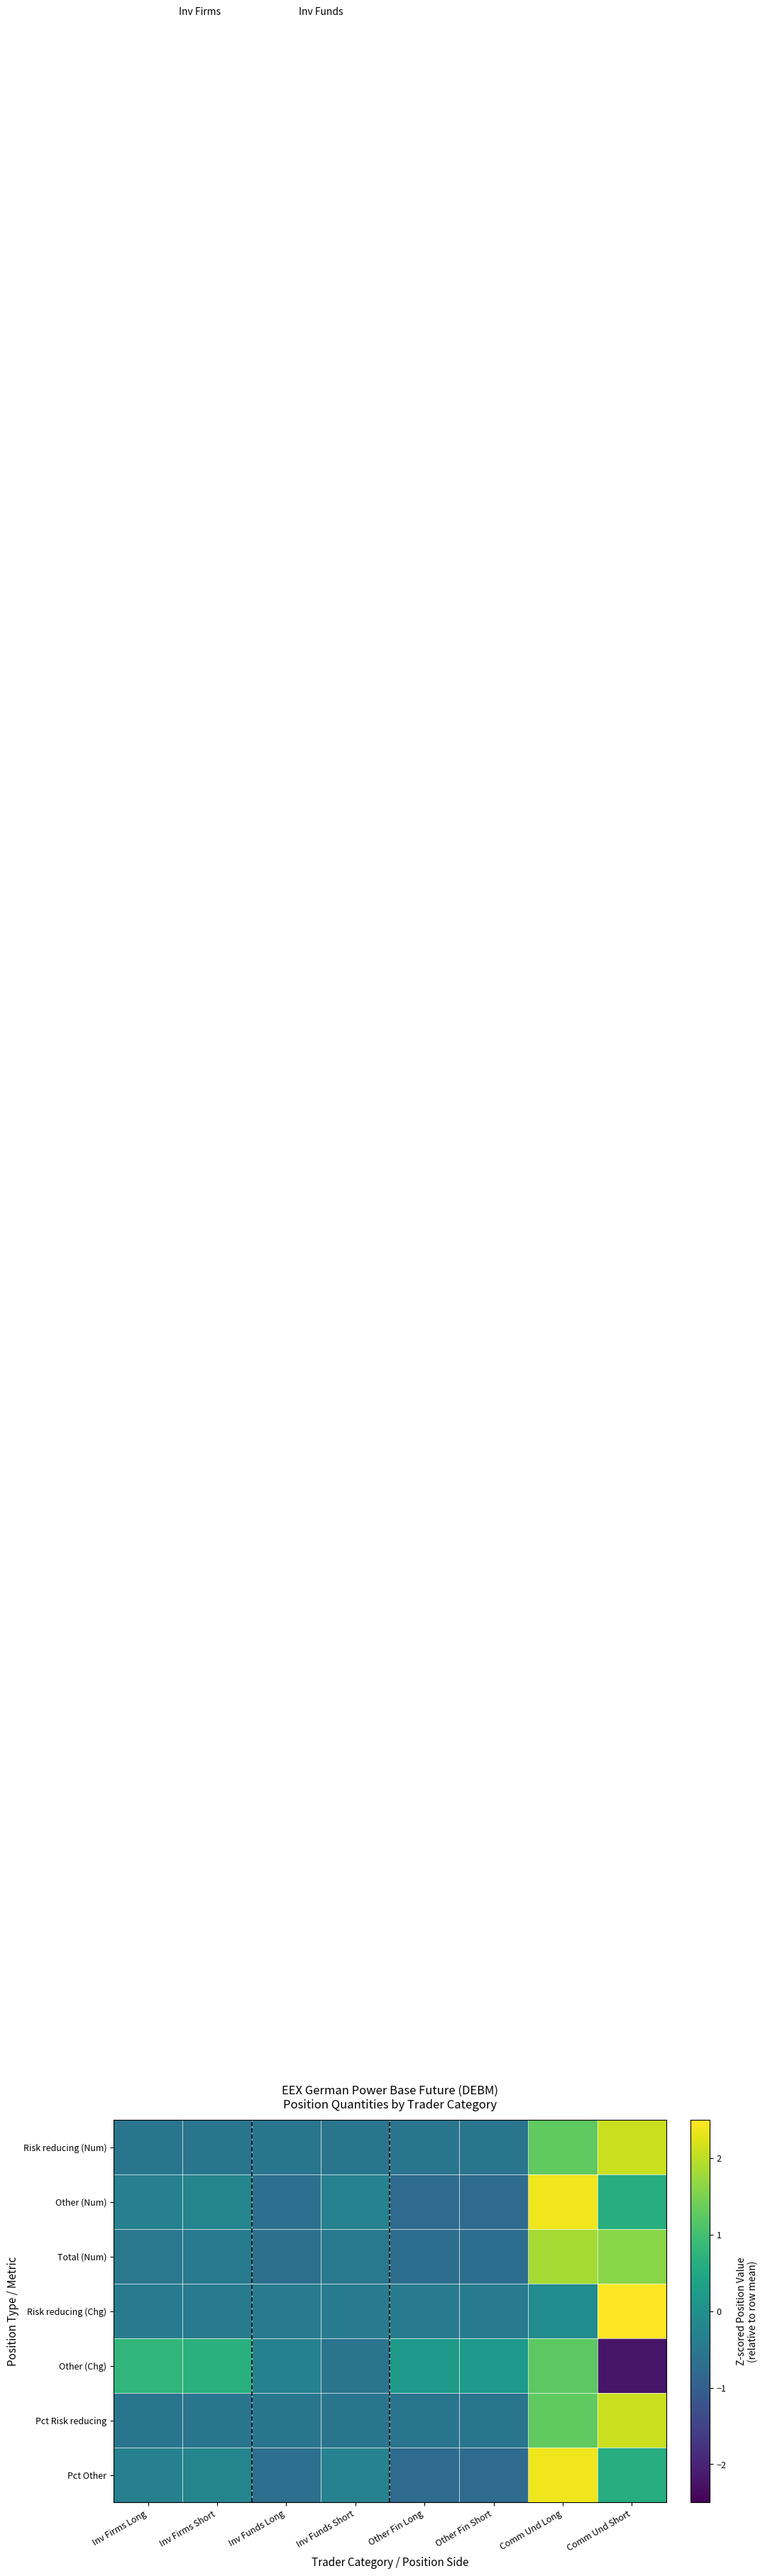

What is the smallest value displayed?

-2.2